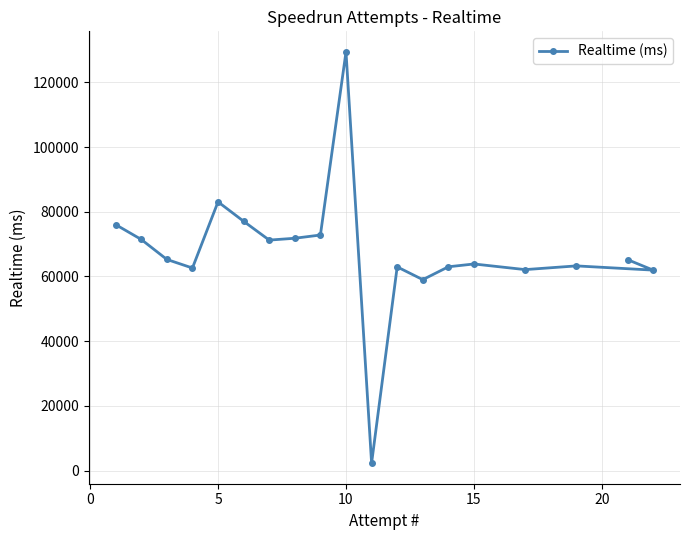

Does the chart have visible grid lines?

Yes